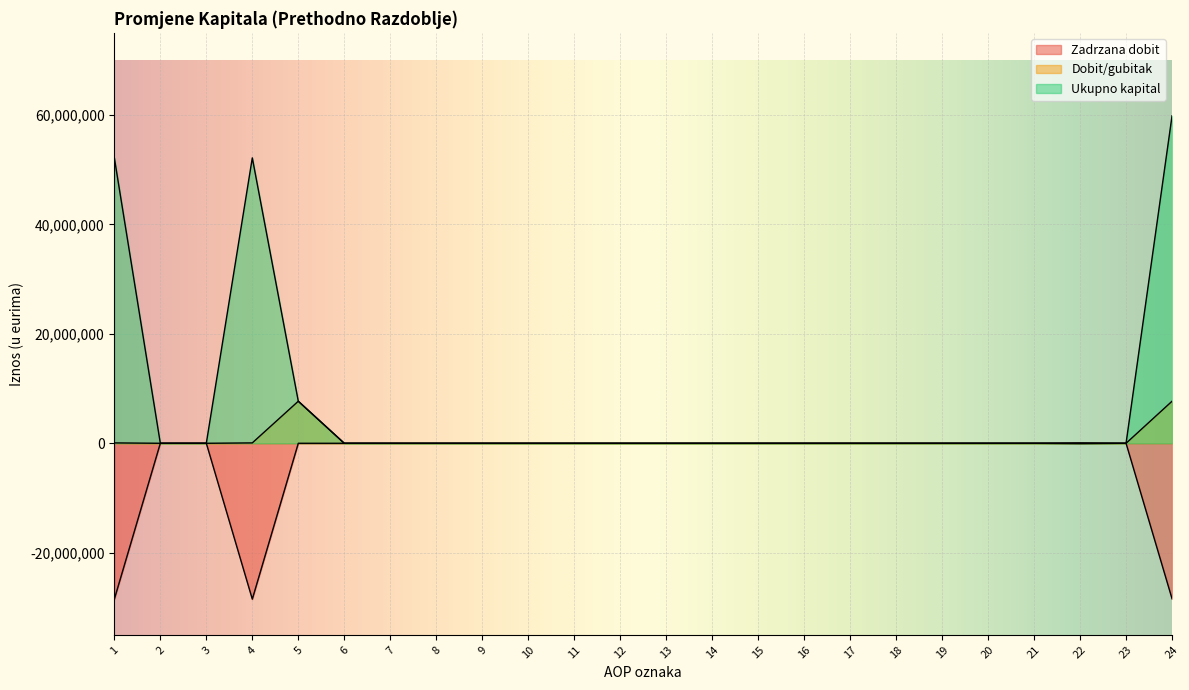

True or false: Zadrzana dobit has more than 0 points higher than both neighbors.

True